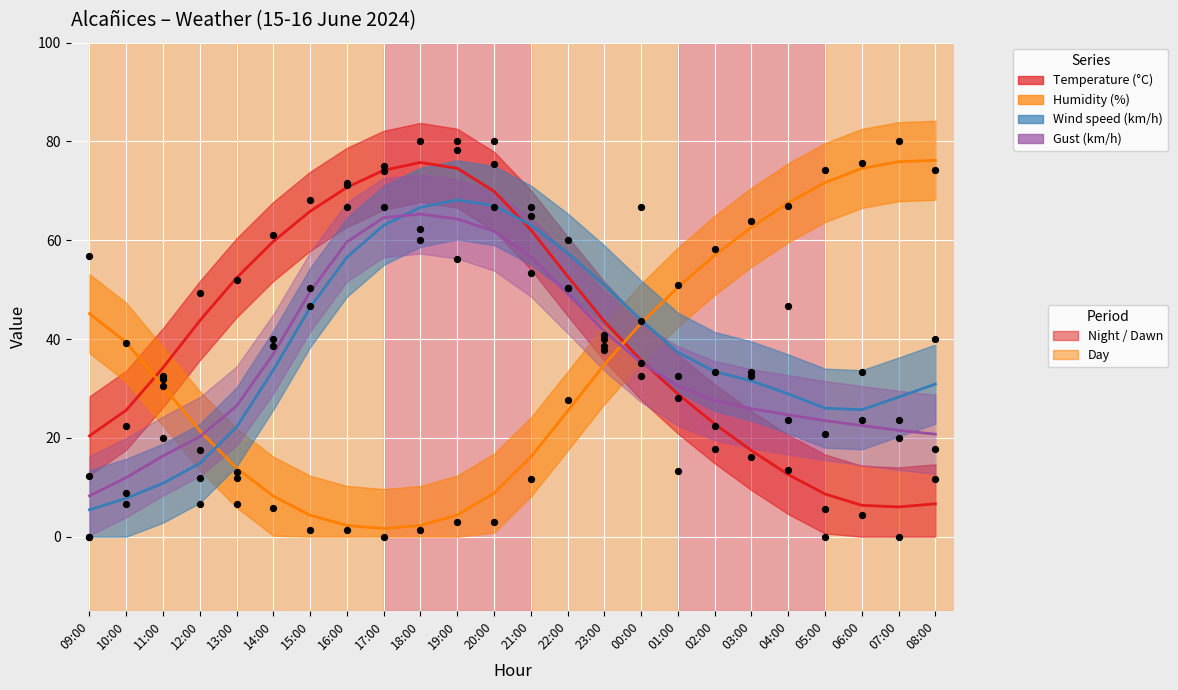

Which series reaches the maximum Y coordinate?

Temperature (°C)